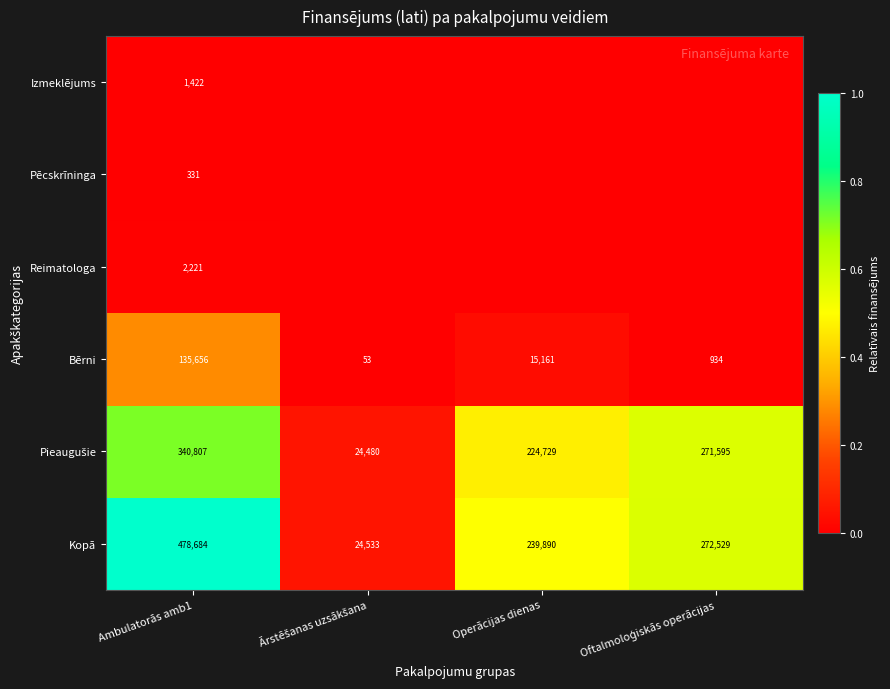

Which category has the lowest value across all series?

Ārstēšanas uzsākšana